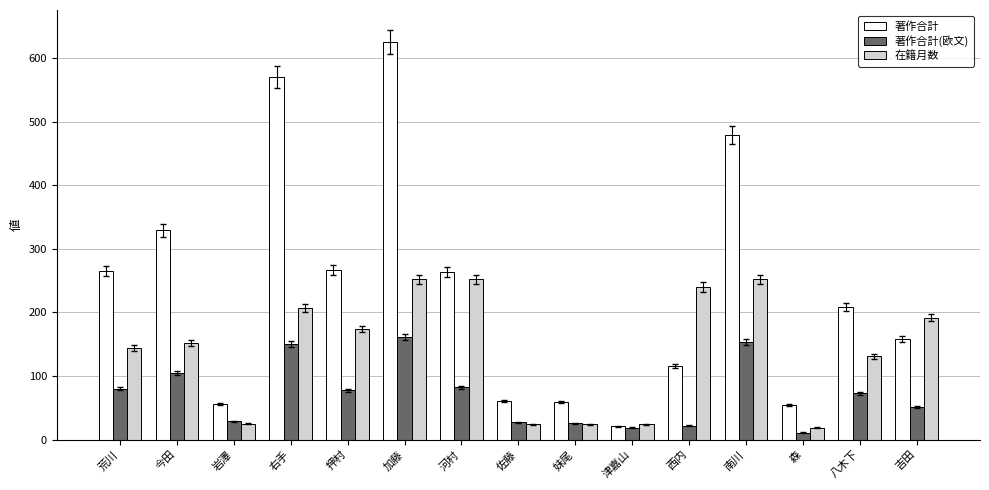

How many bars are there in total?

45